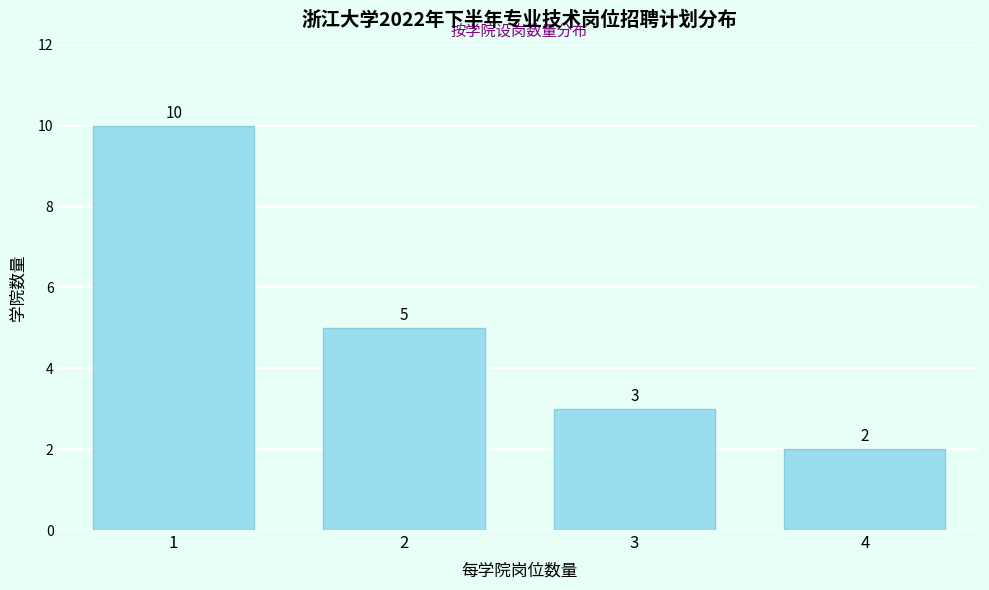

Reading left to right, extract all data points from this chart.

10	5	3	2